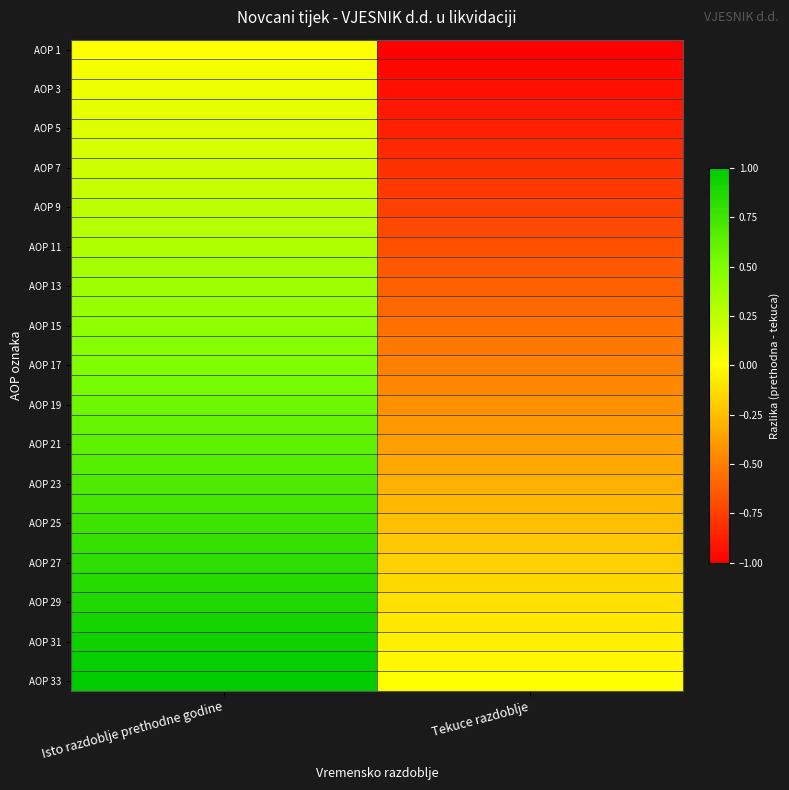

Count the number of categories in the chart.

2